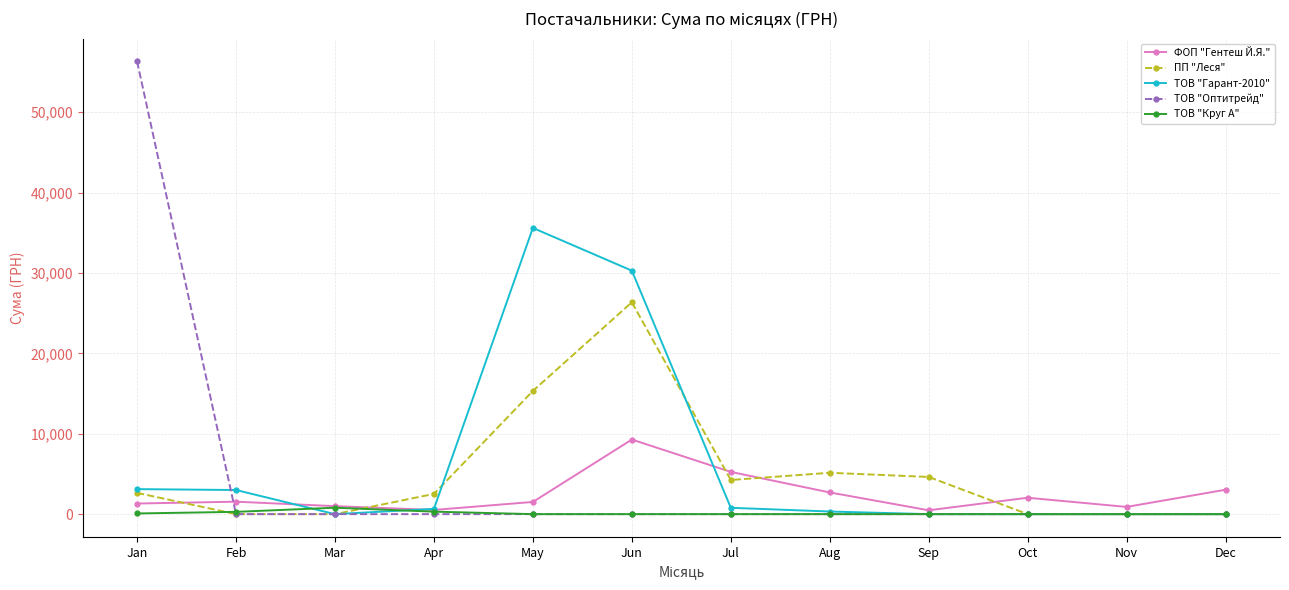

What is the difference between the highest and lowest values at Dec?

3037.0